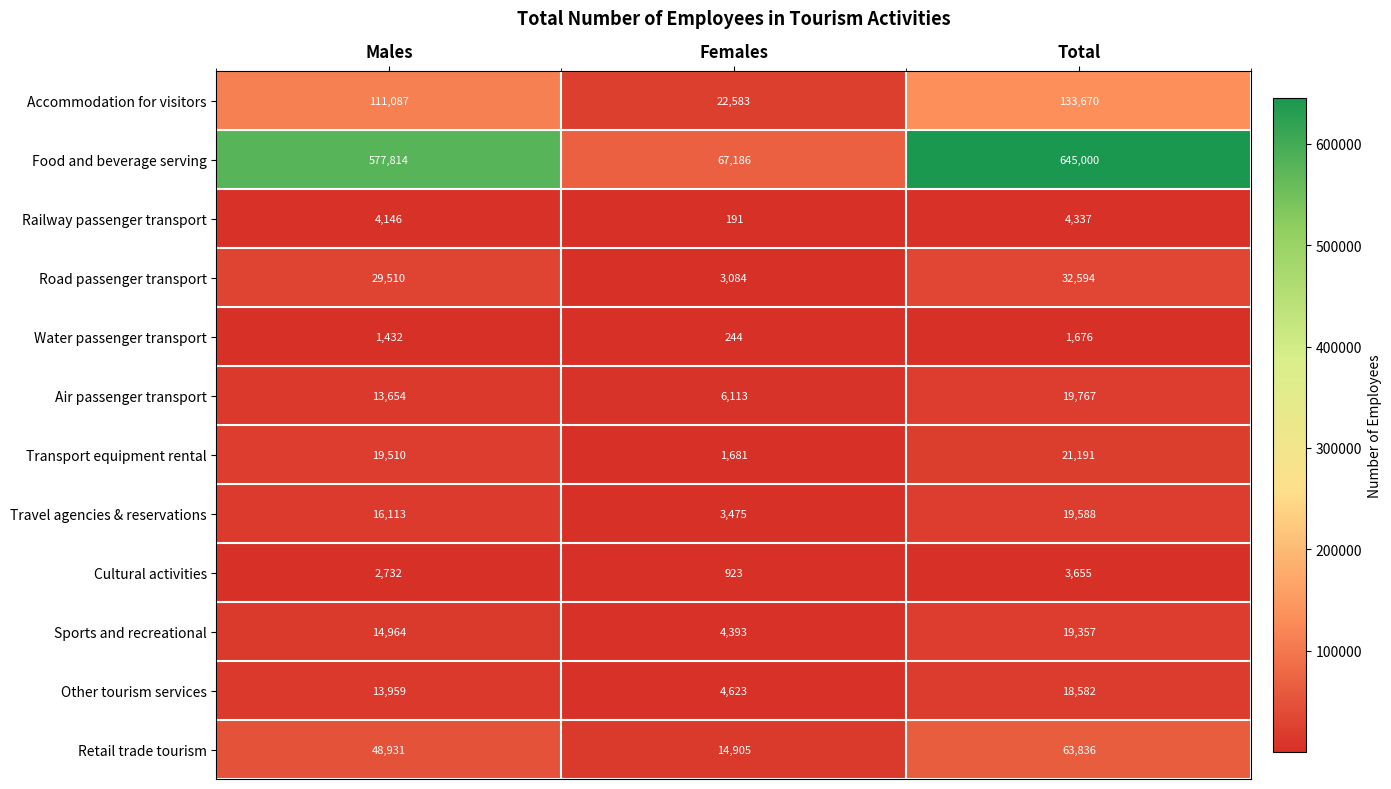

What is the difference between the highest and lowest values at Total?

643324